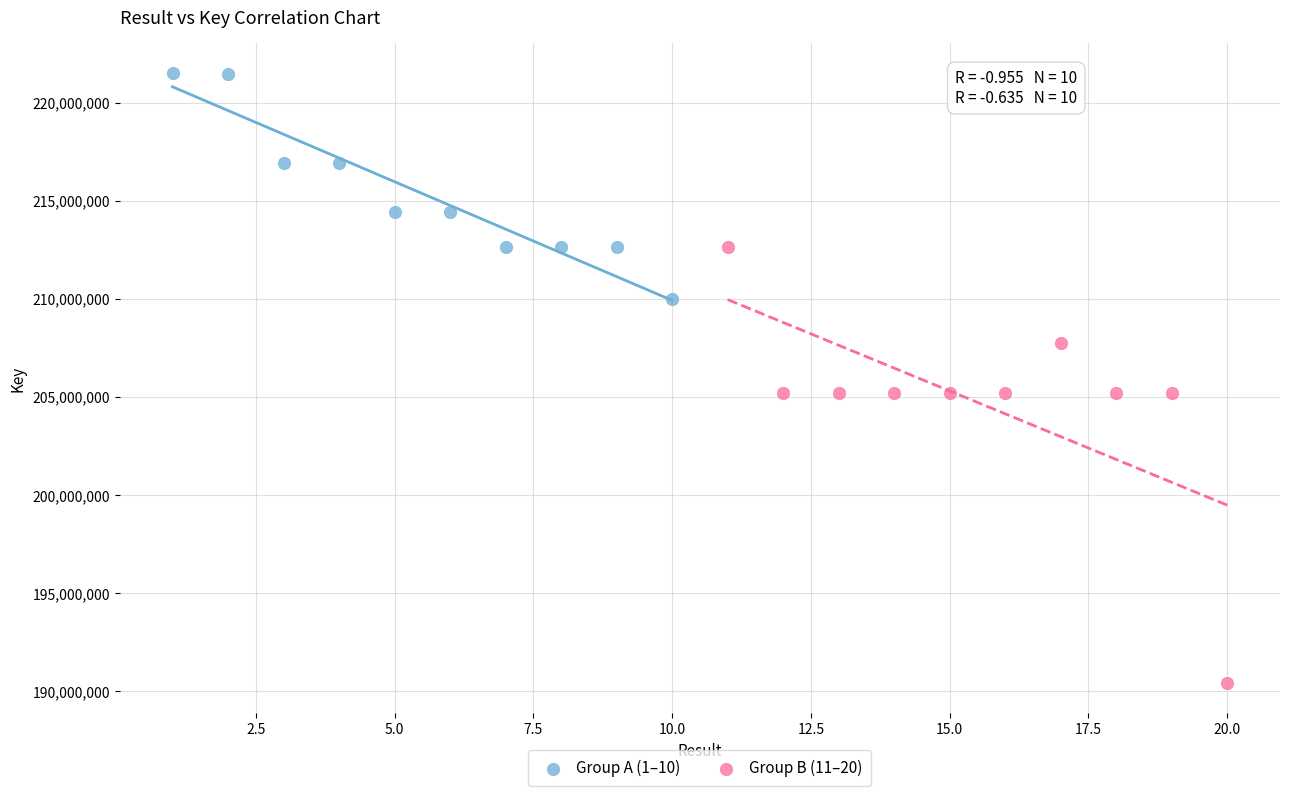

Which series reaches the maximum Y coordinate?

Group A (1–10)